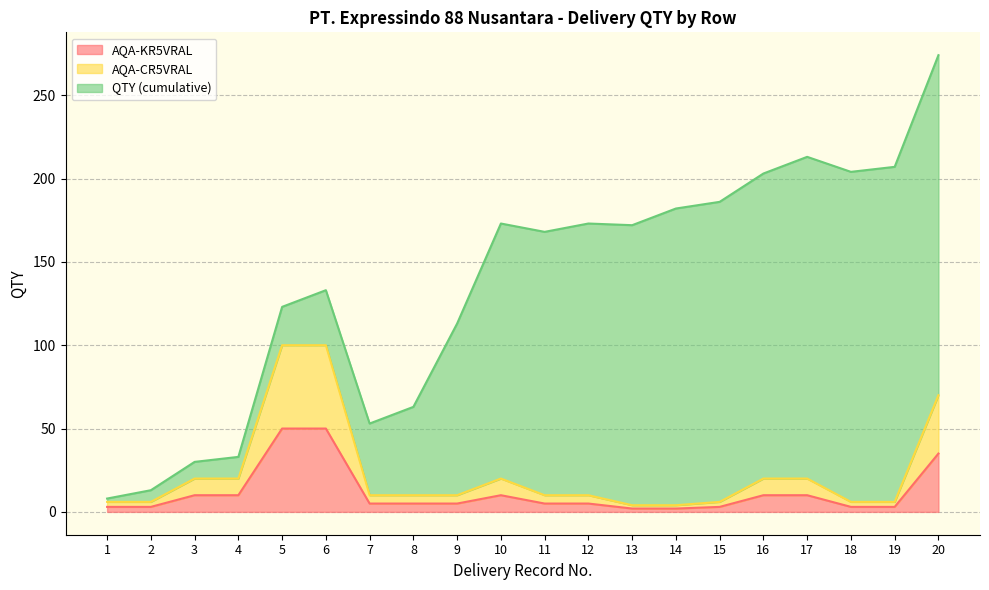

What value does the AQA-CR5VRAL series have at 12?

10